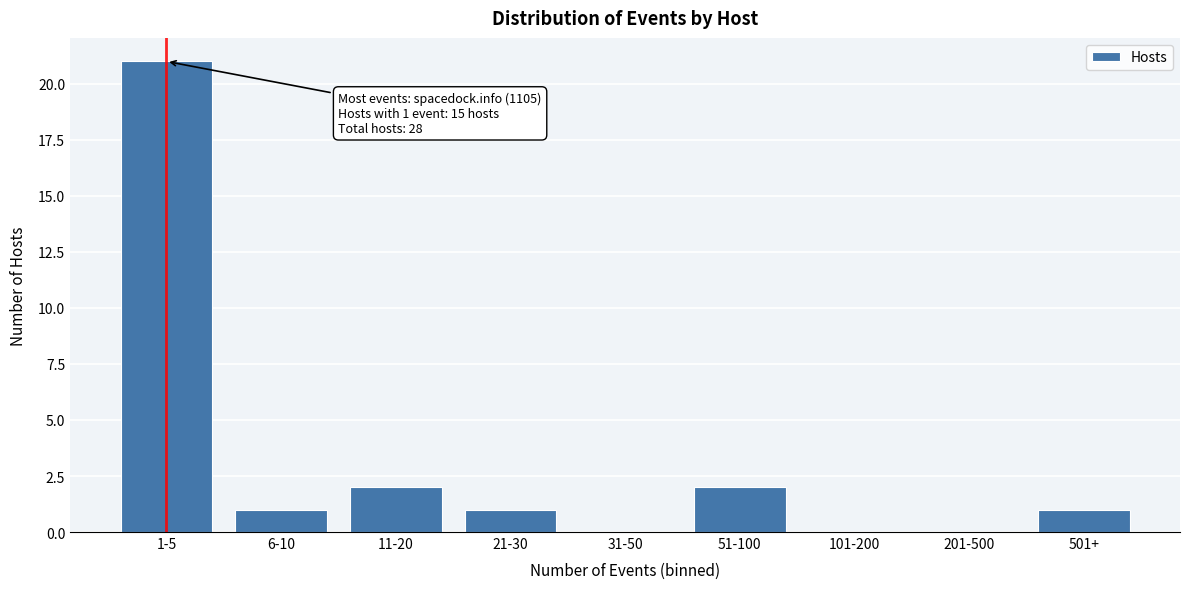

Reading left to right, what are all the values shown in this chart?

1-5=21	6-10=1	11-20=2	21-30=1	31-50=0	51-100=2	101-200=0	201-500=0	501+=1